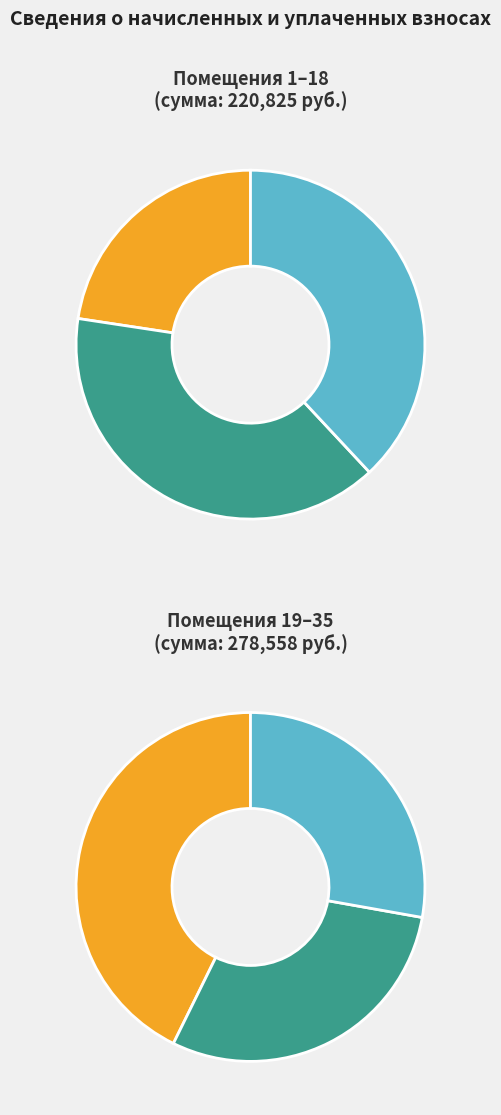

Does 4 represent more than half of the total?

No